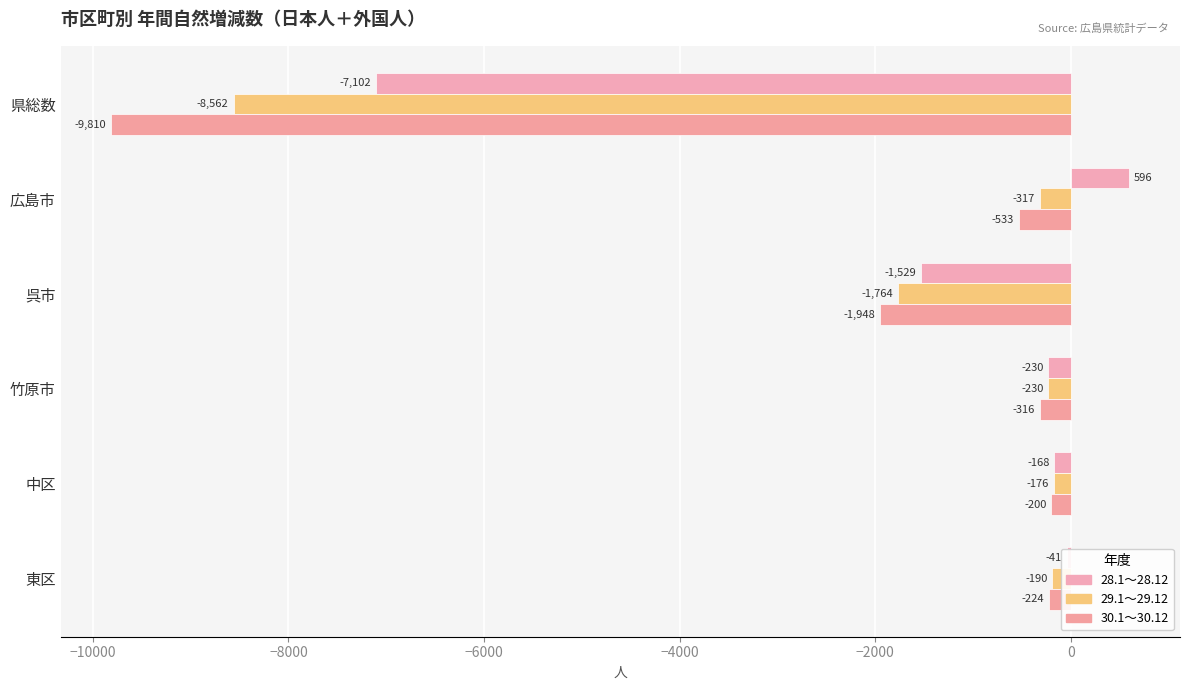

How many series are shown in this chart?

3